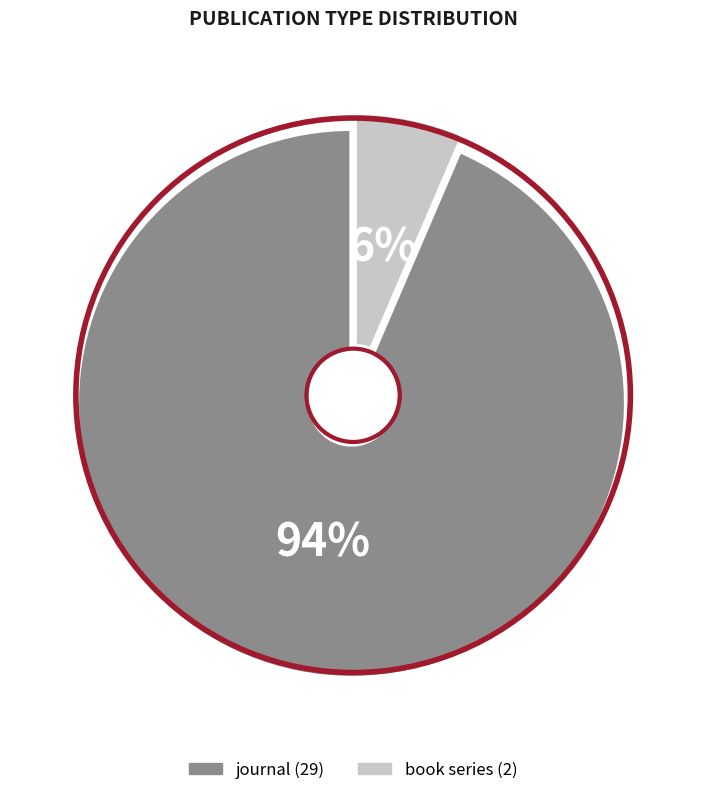

Combined, do journal and book series account for over 50%?

Yes